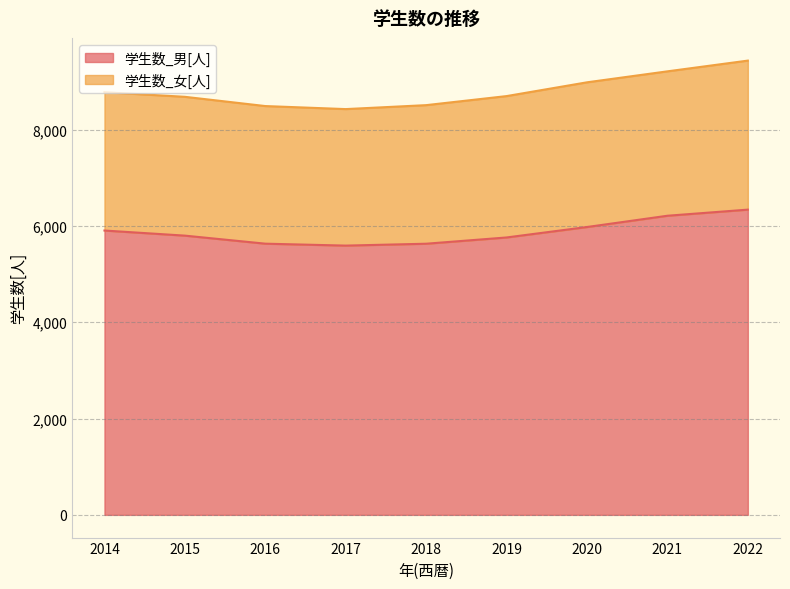

What is the change in value from 2015 to 2016?

-167